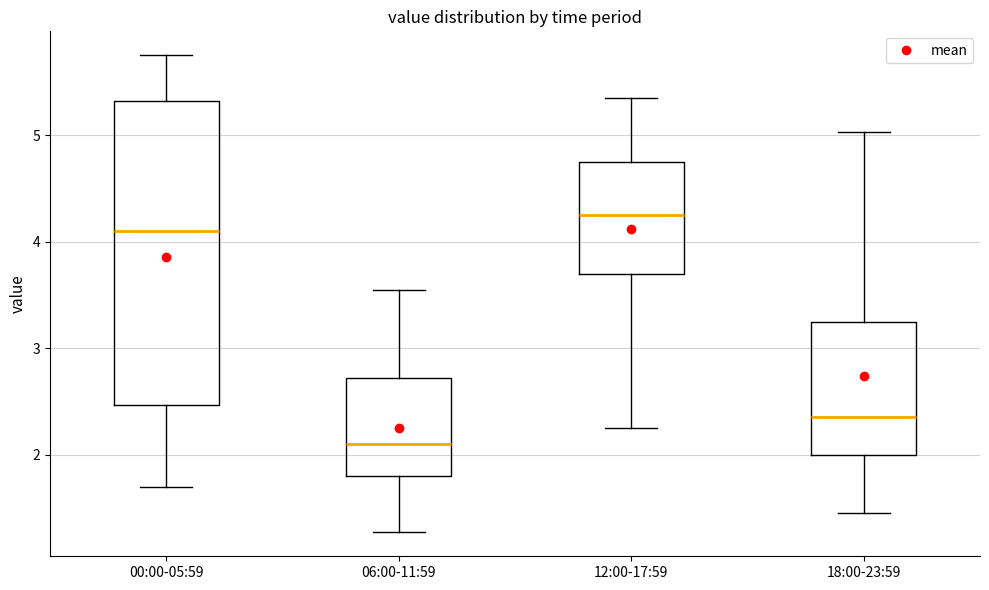

Reading left to right, transcribe this box plot: for each box, give where its median line is, the range the box spans, and where its two whiskers end, as read against the y-axis. The values are not printed on the chart, so give them approximately, as read against the axis.

00:00-05:59: median 4.1, box 2.5 to 5.3, whiskers 1.7 to 5.8
06:00-11:59: median 2.1, box 1.8 to 2.7, whiskers 1.3 to 3.6
12:00-17:59: median 4.3, box 3.7 to 4.8, whiskers 2.3 to 5.4
18:00-23:59: median 2.4, box 2.0 to 3.3, whiskers 1.5 to 5.0